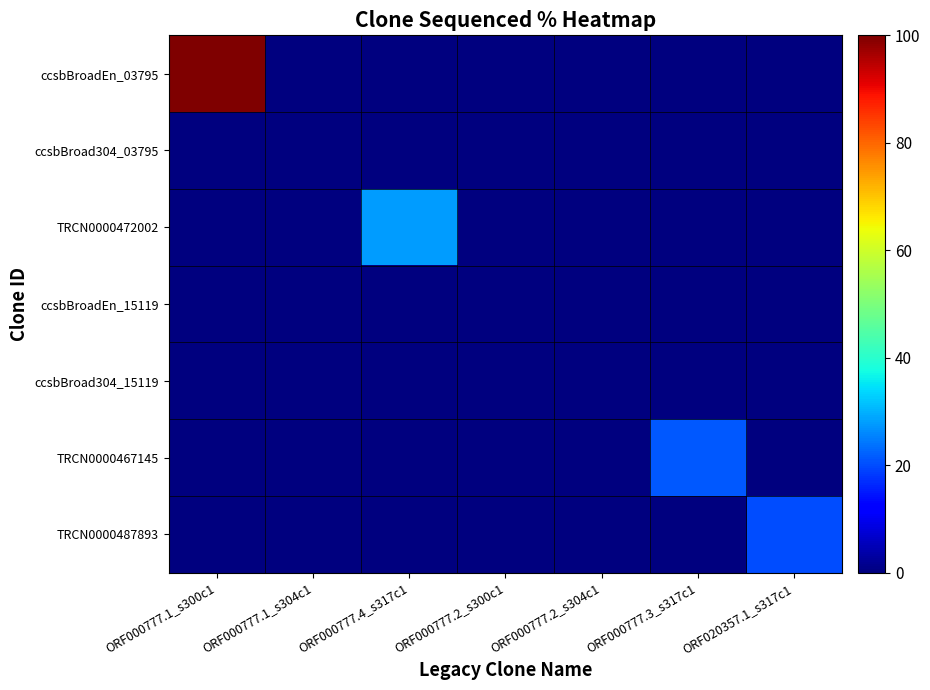

What is the total value across all series at ORF000777.3_s317c1?

21.3